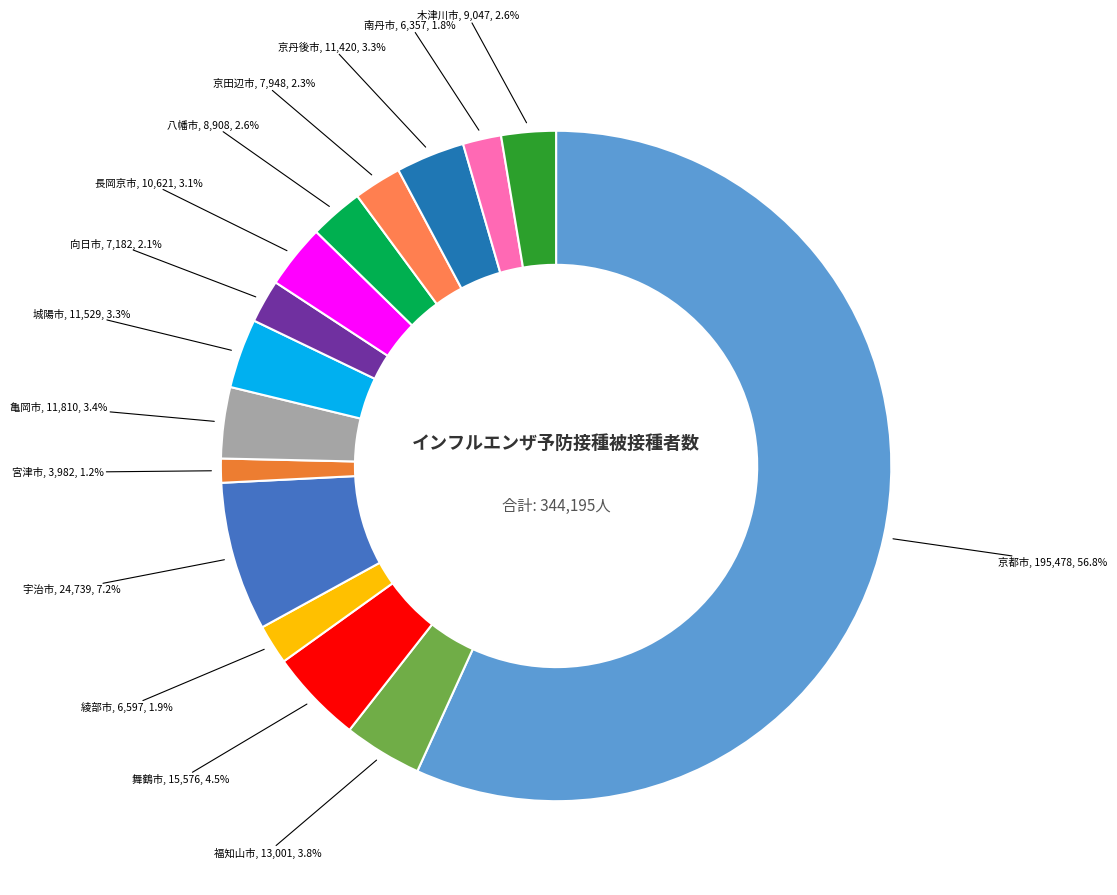

Count the number of slices in the pie.

15